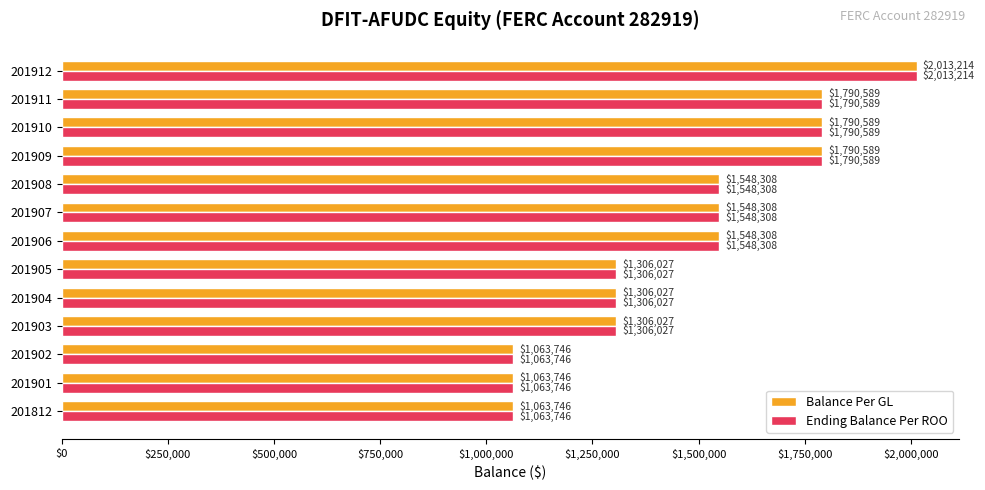

What value does the Balance Per GL series have at 201906?

1548308